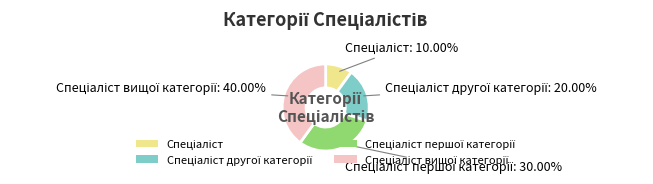

Is there any slice that represents more than half of the pie?

No